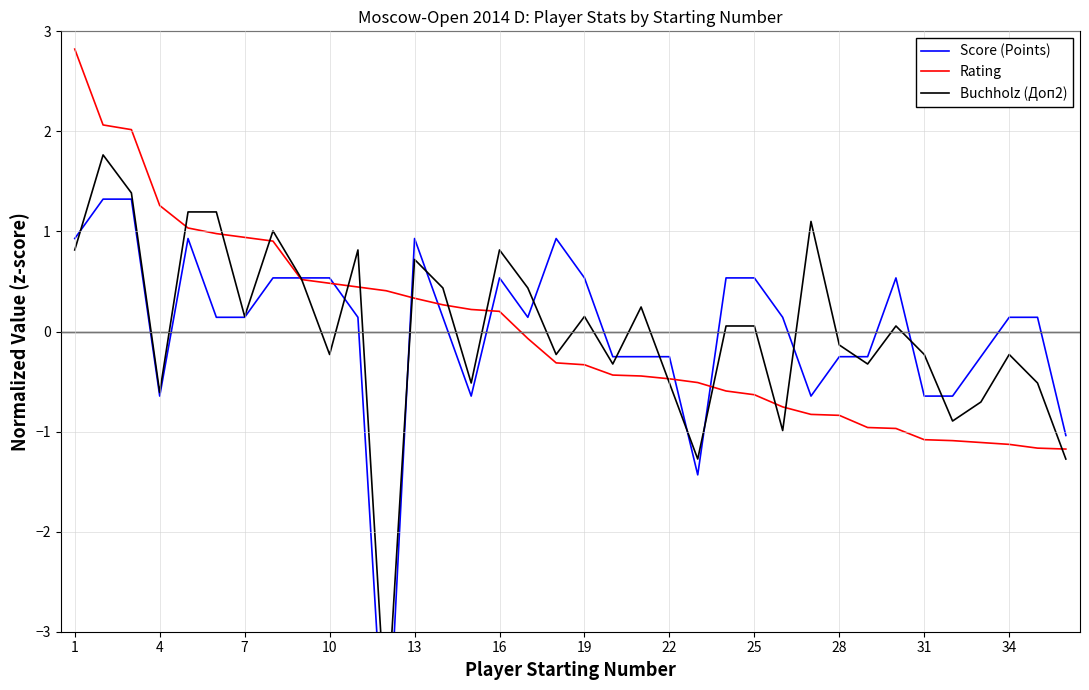

The Rating series shows -1.4 at 28. True or false?

False